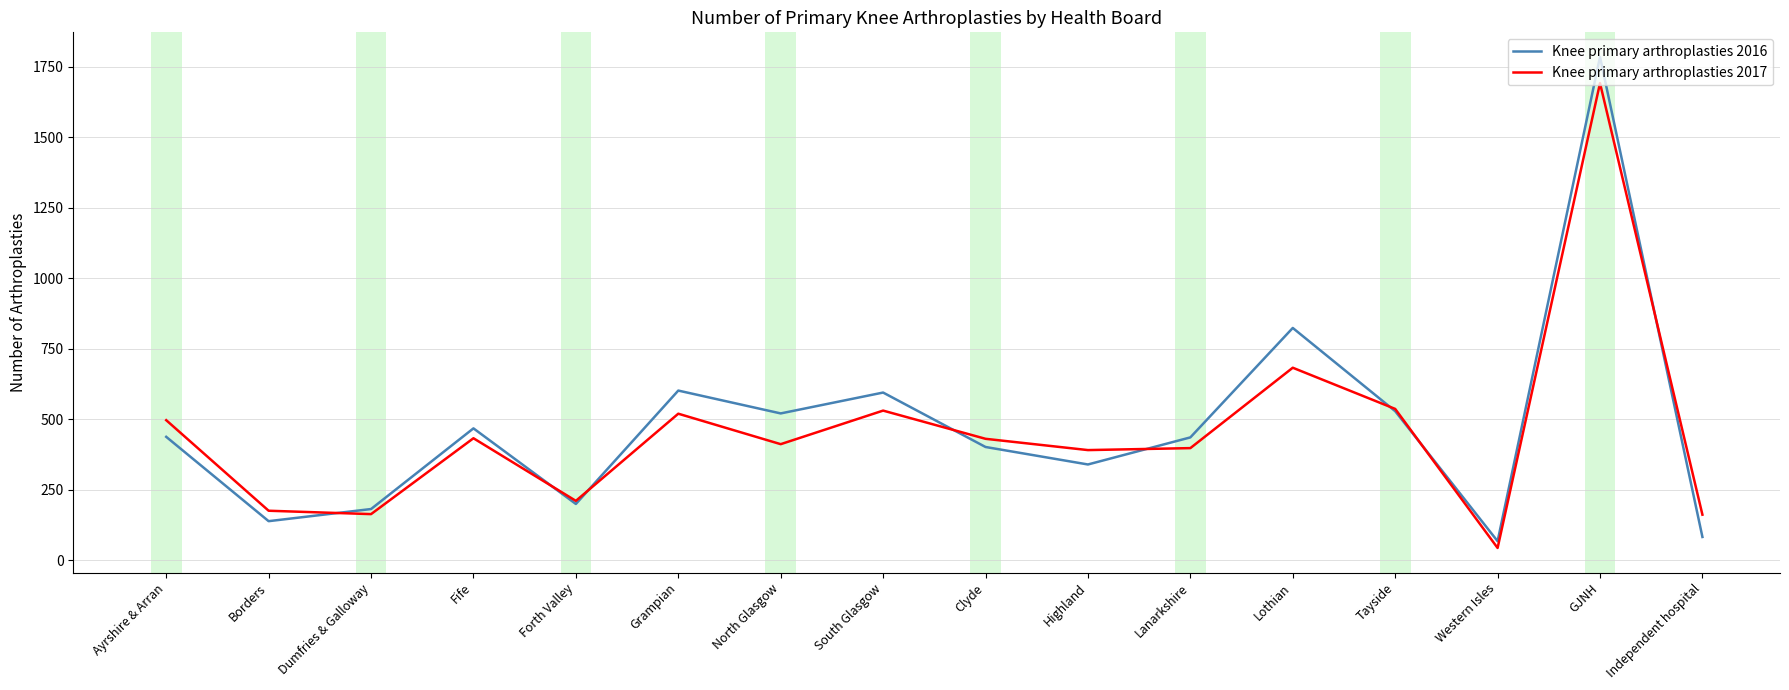

What value does the Knee primary arthroplasties 2017 series have at GJNH?

1692